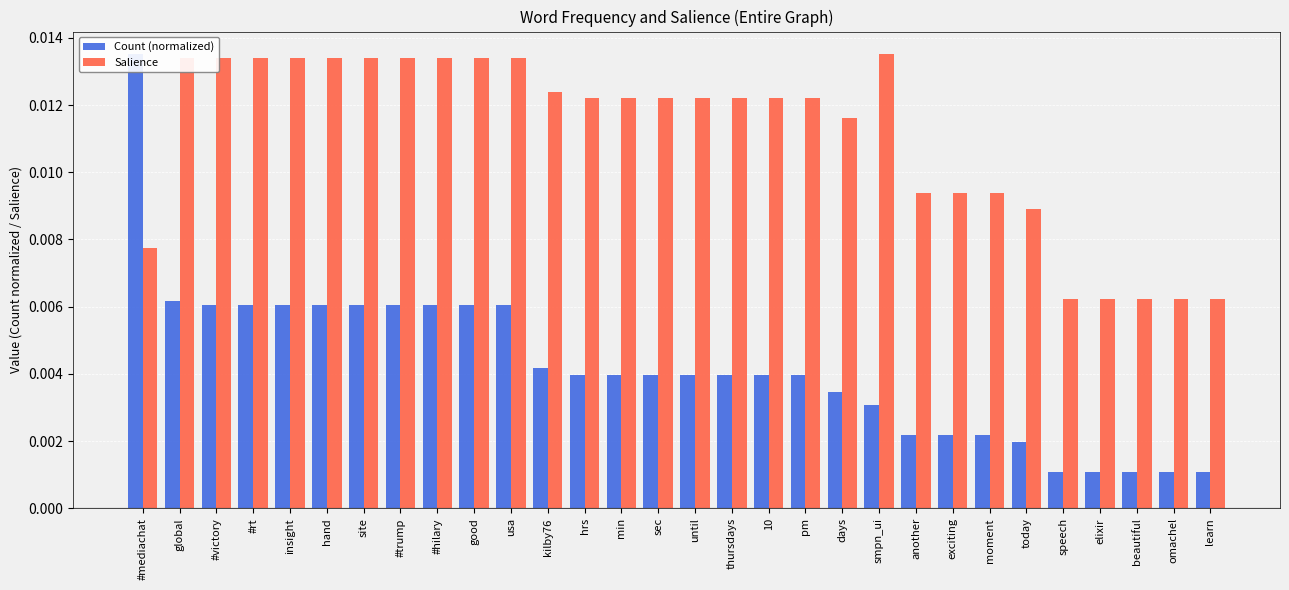

At how many categories does at least one series exceed 0?

30